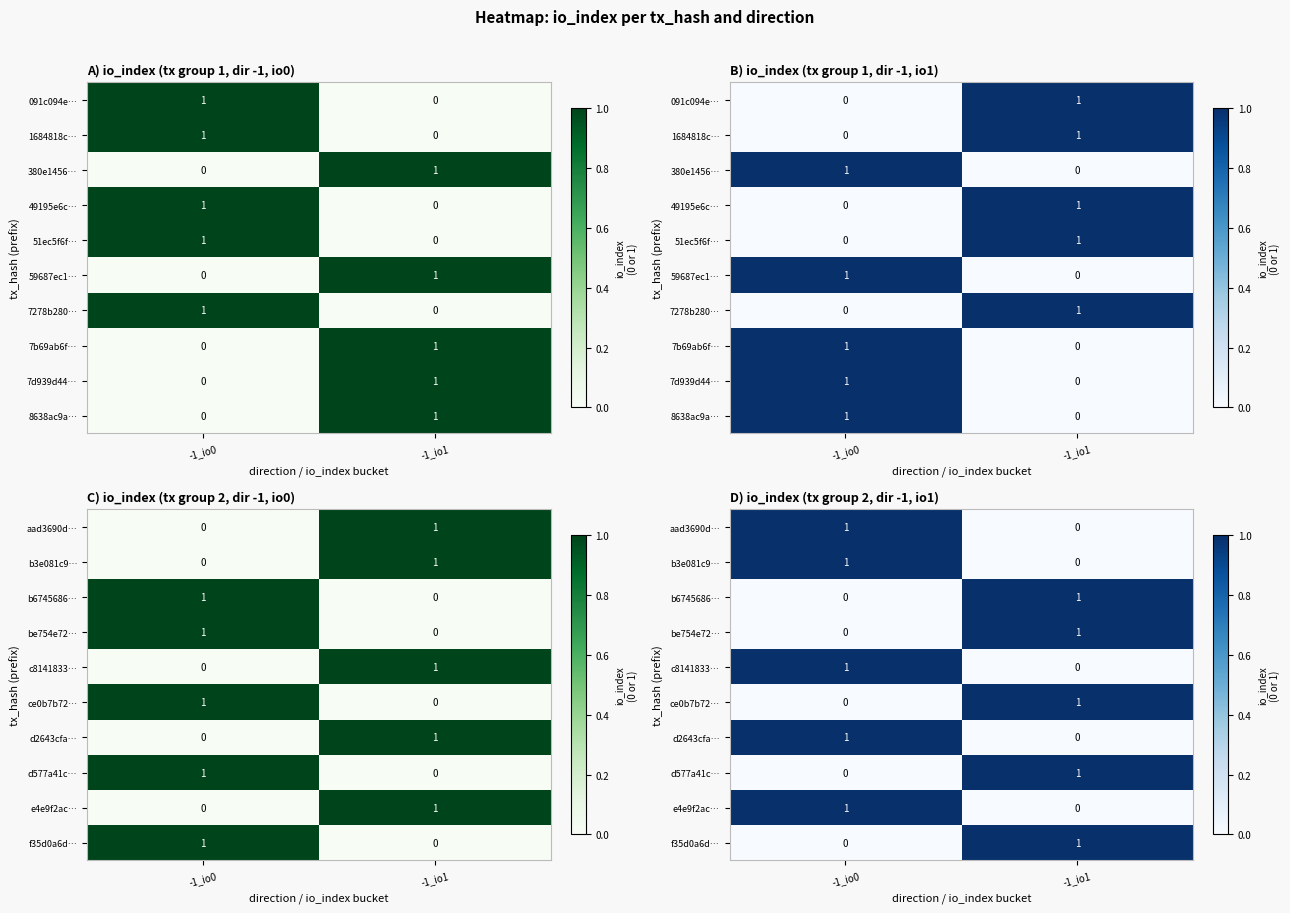

What is the sum of all aad3690d… values?

1